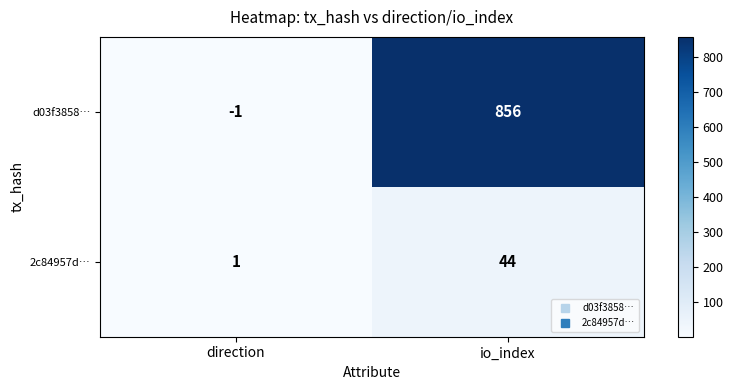

Which series has the largest range (max minus min)?

d03f3858…